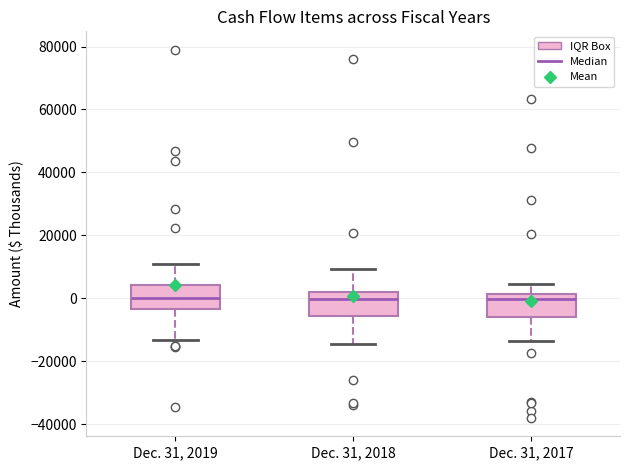

Reading left to right, transcribe this box plot: for each box, give where its median line is, the range the box spans, and where its two whiskers end, as read against the y-axis. The values are not printed on the chart, so give them approximately, as read against the axis.

Dec. 31, 2019: median 0, box -4000 to 4000, whiskers -14000 to 10000
Dec. 31, 2018: median 0, box -6000 to 2000, whiskers -14000 to 10000
Dec. 31, 2017: median 0, box -6000 to 2000, whiskers -14000 to 4000